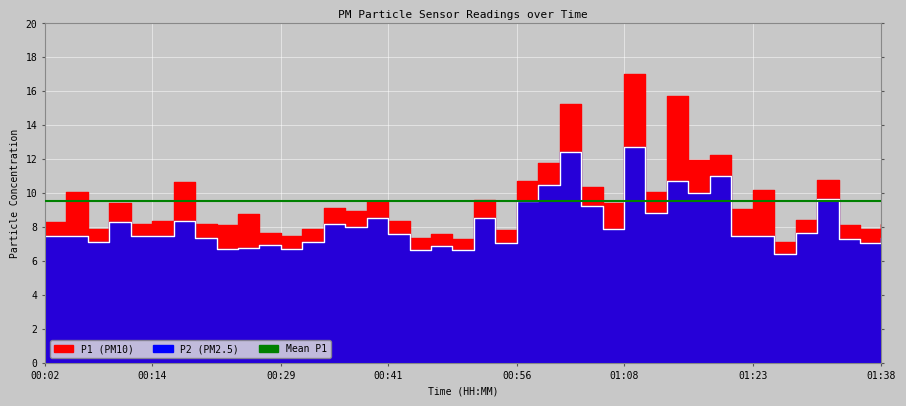

What is the minimum value shown in the chart?

6.4